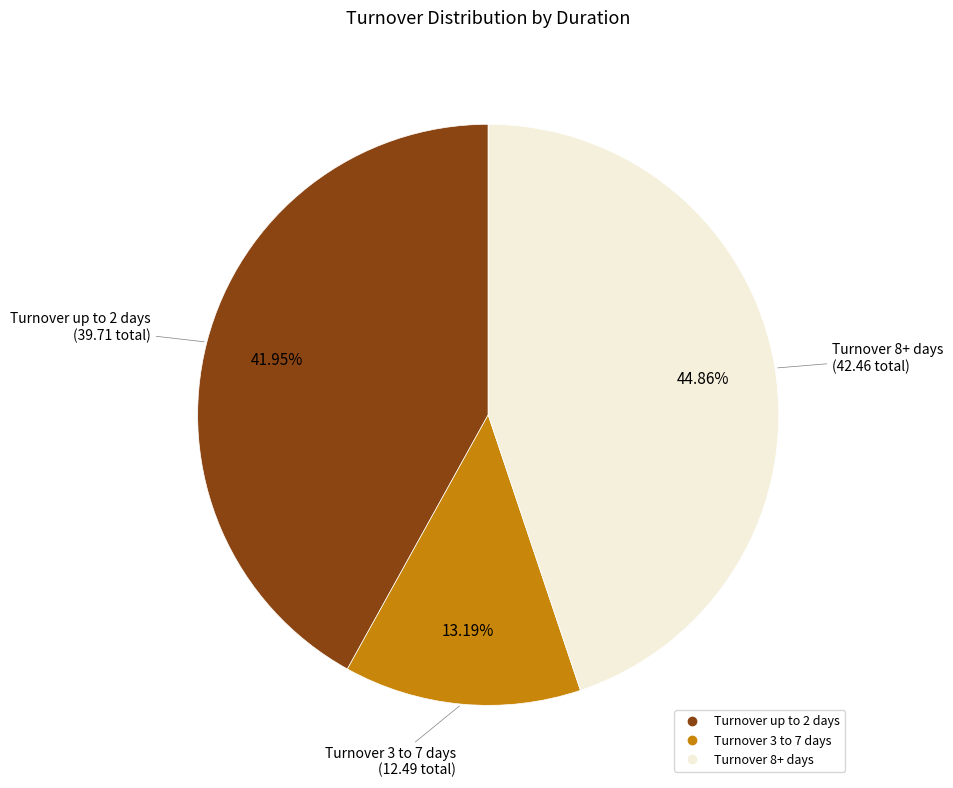

Is there a majority slice in this chart?

No